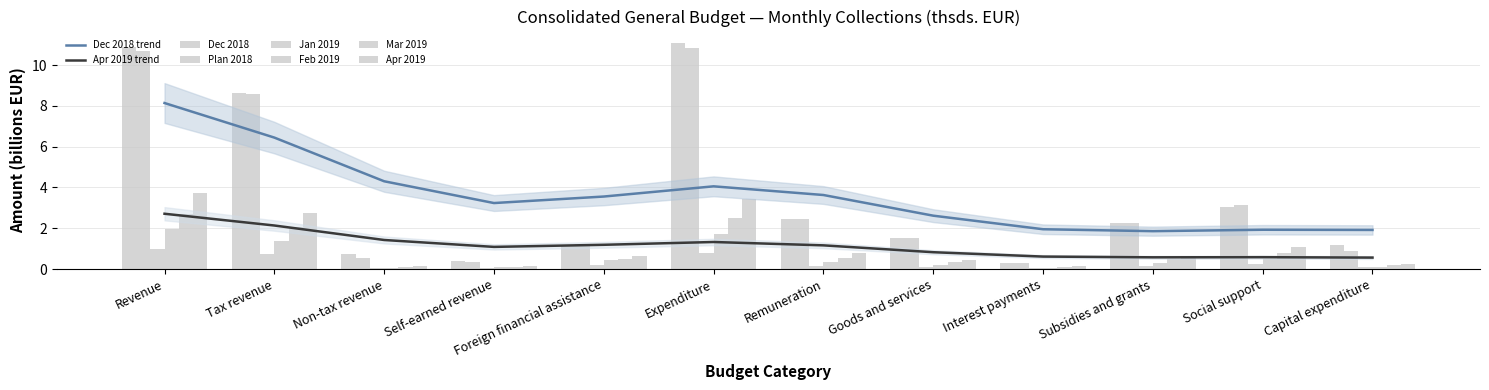

How many bars are there in total?

72